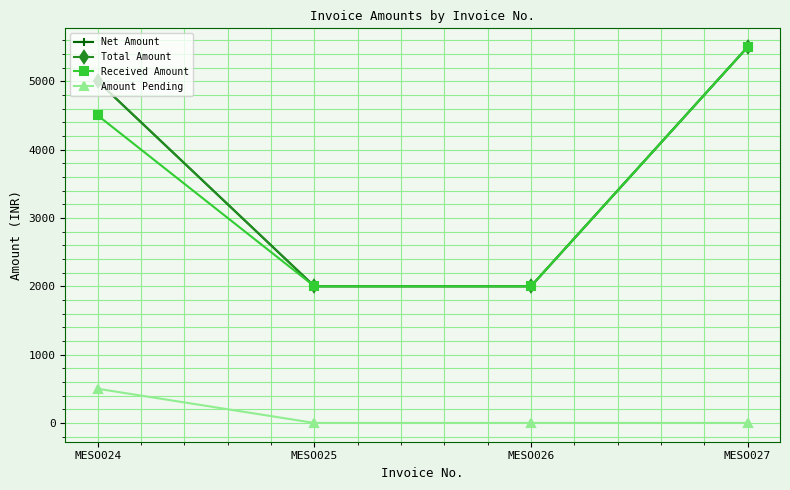

True or false: Net Amount has more than 1 interior local peaks.

False